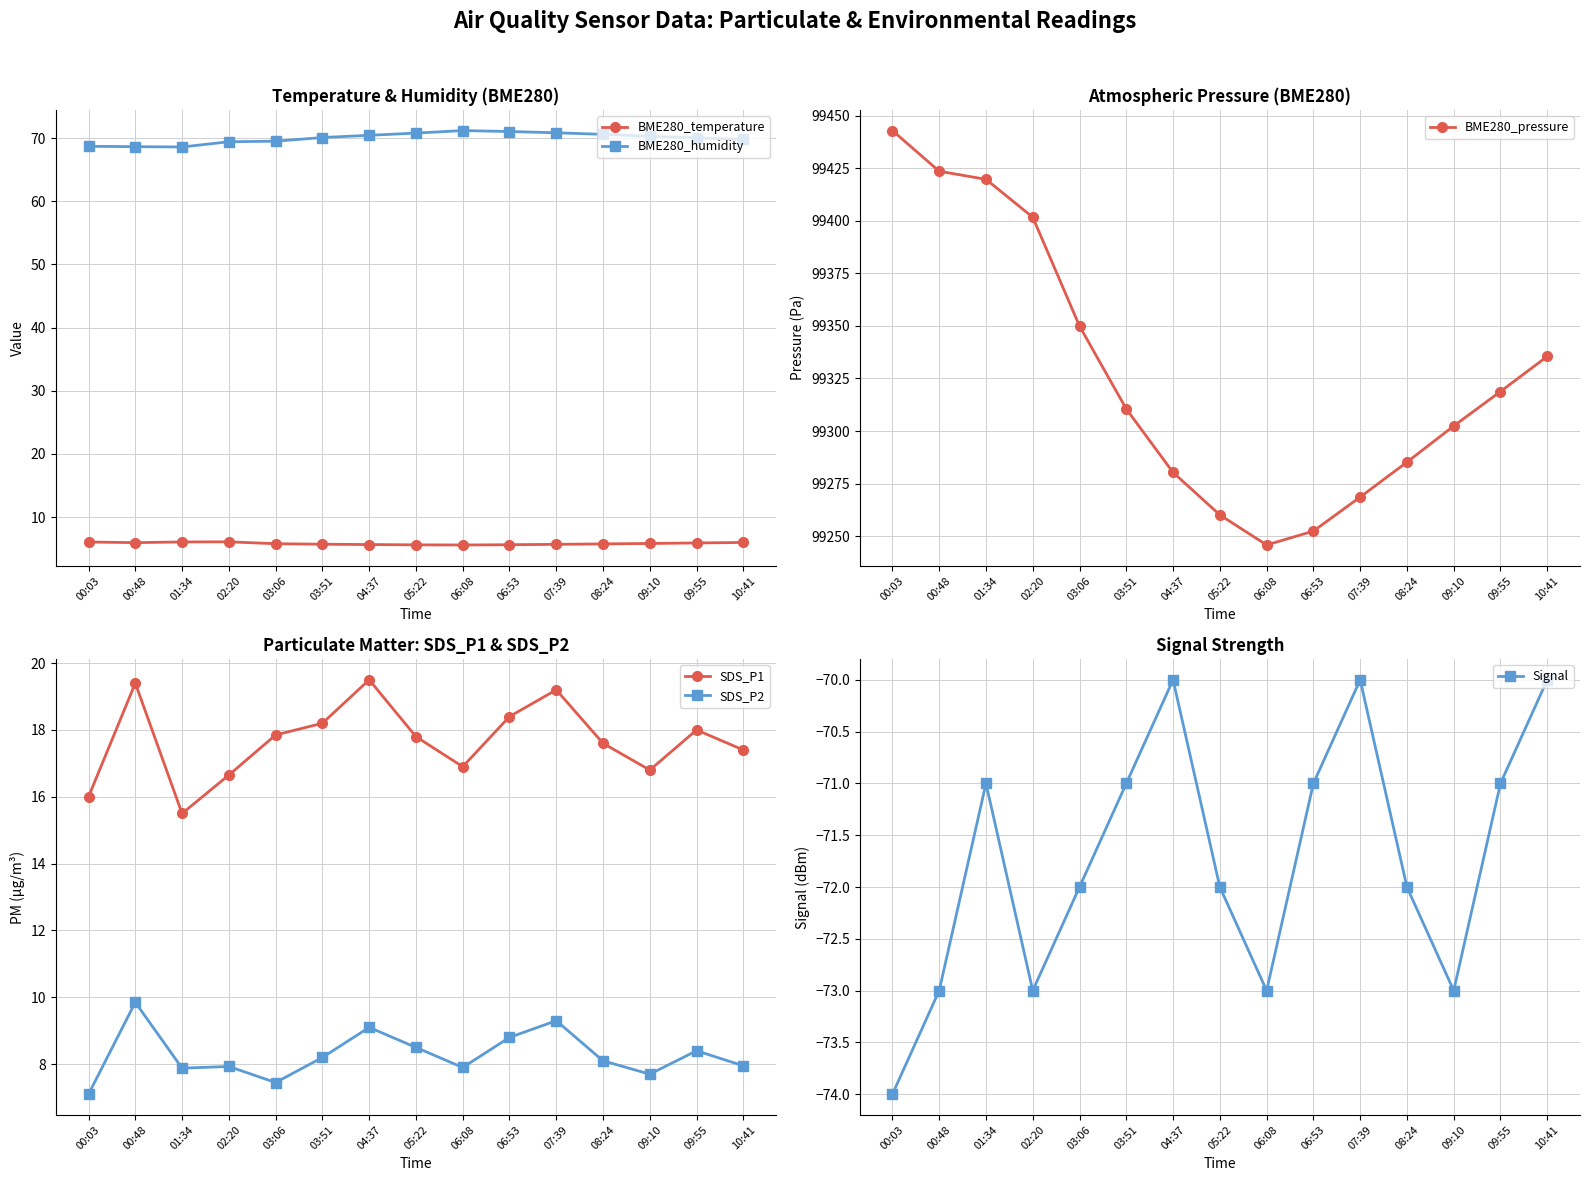

What is the value of the SDS_P2 point at the 14th from the left?

8.4